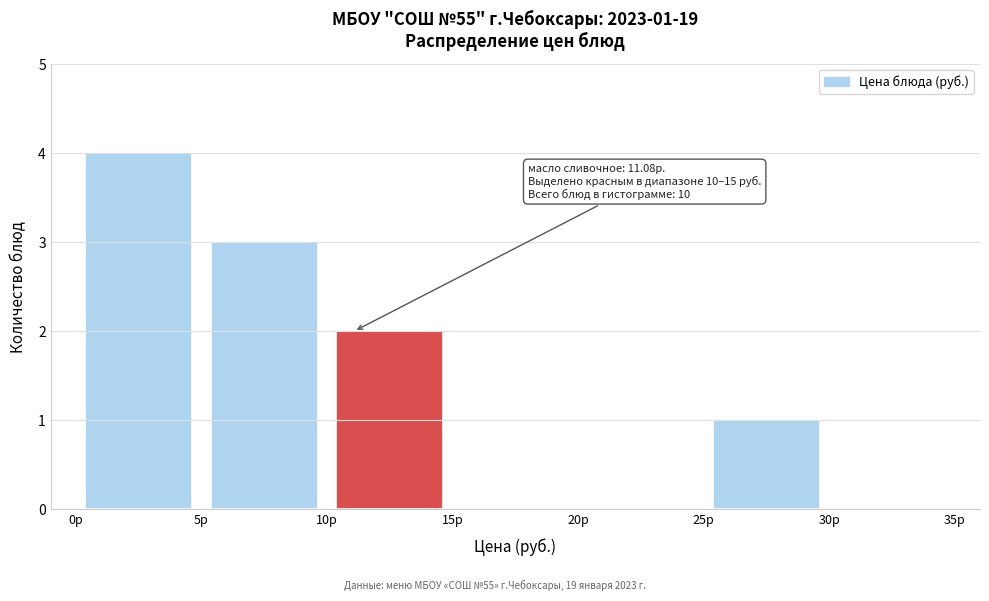

Which range on the x-axis has the tallest bar?

0 to 5